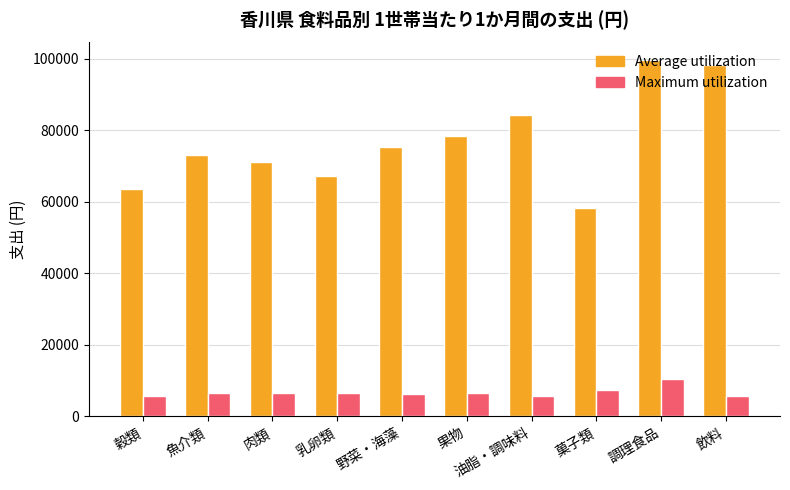

What is the label of the 9th bar from the left?

調理食品